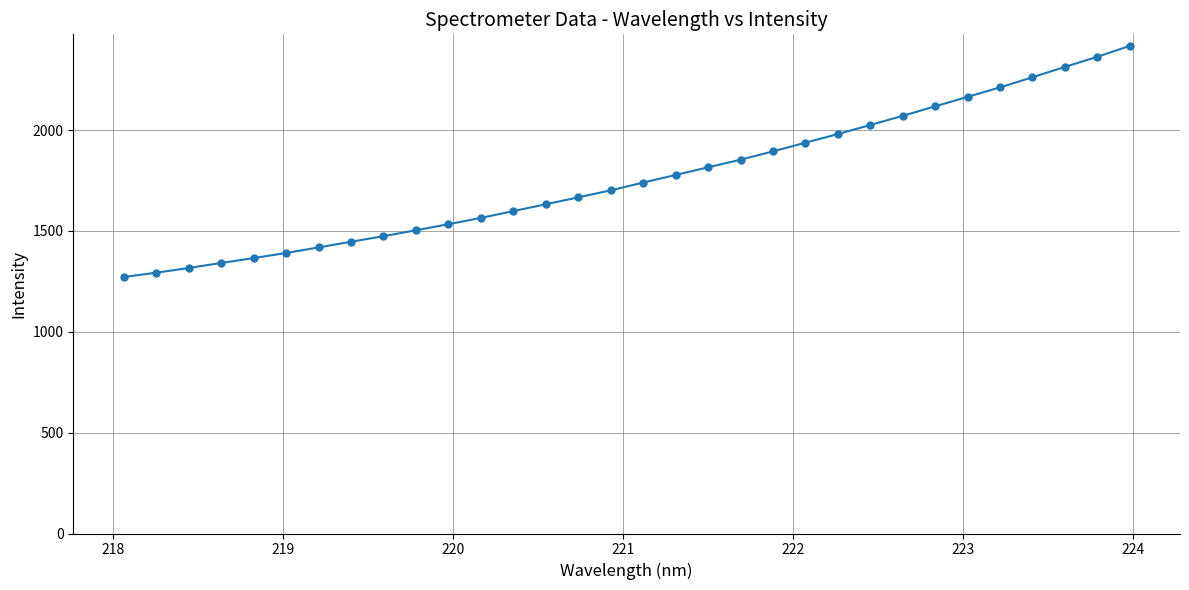

What is the value of the 13th point from the left?

1598.6